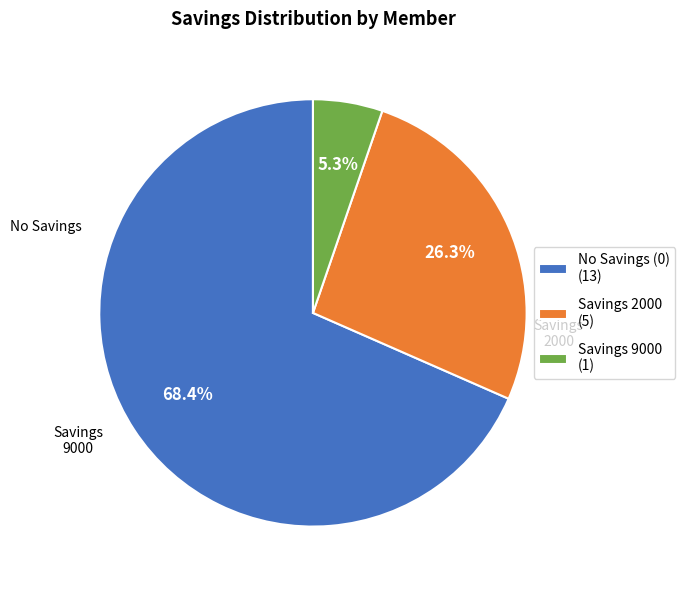

Which category accounts for the majority?

No Savings (0) (13)